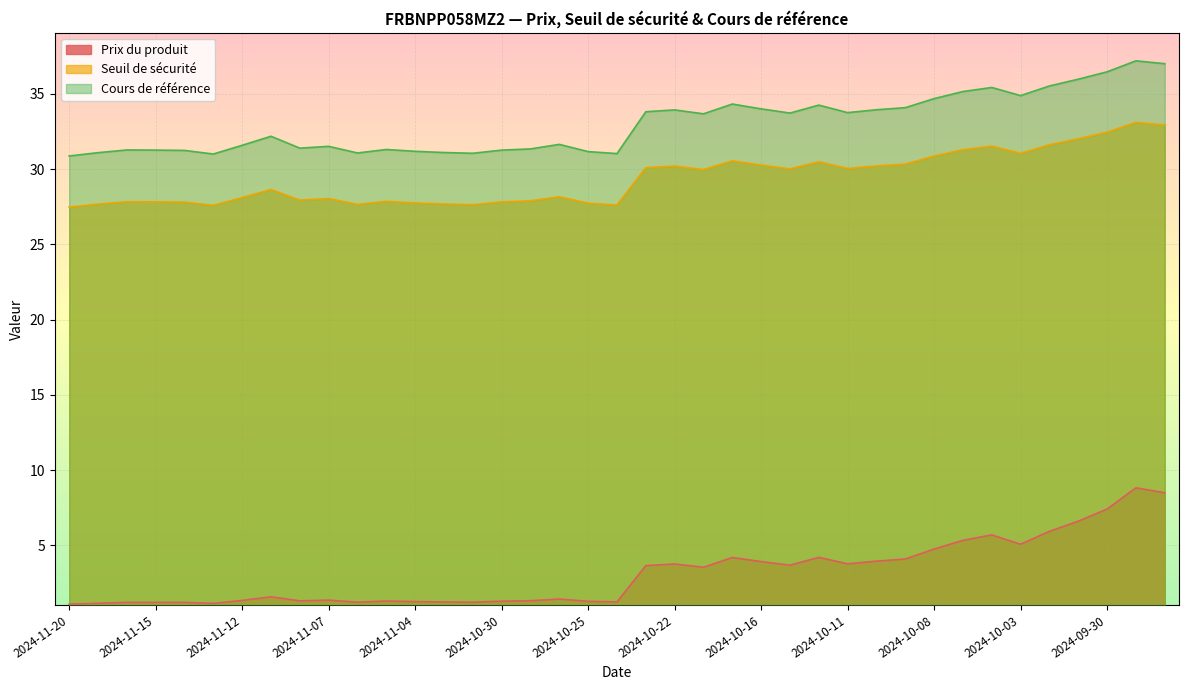

What is the label of the 20th point from the right?

2024-10-24